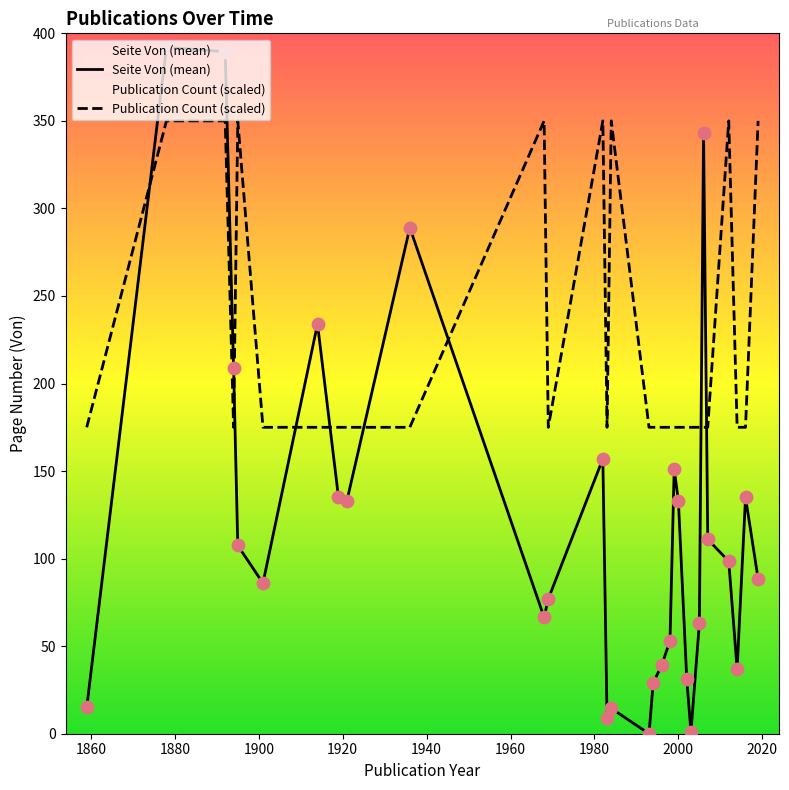

Which series contains the highest Y value?

Seite Von (mean)